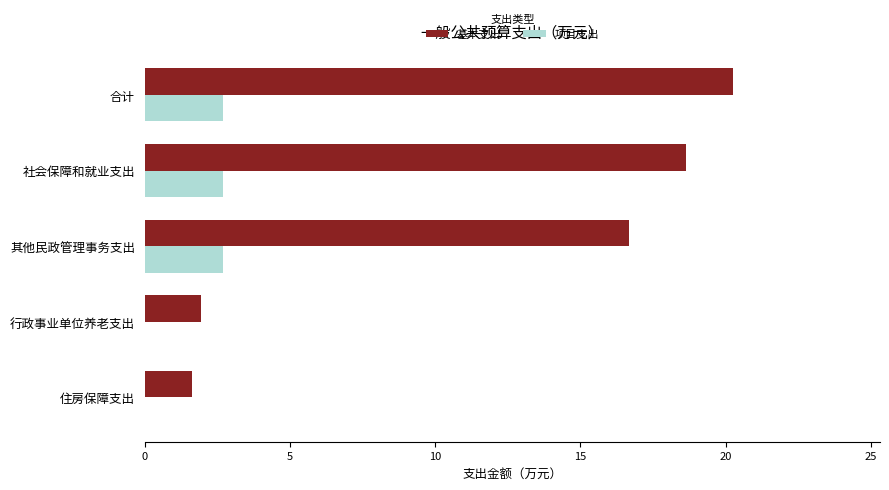

What are all the series names shown in the legend?

基本支出, 项目支出